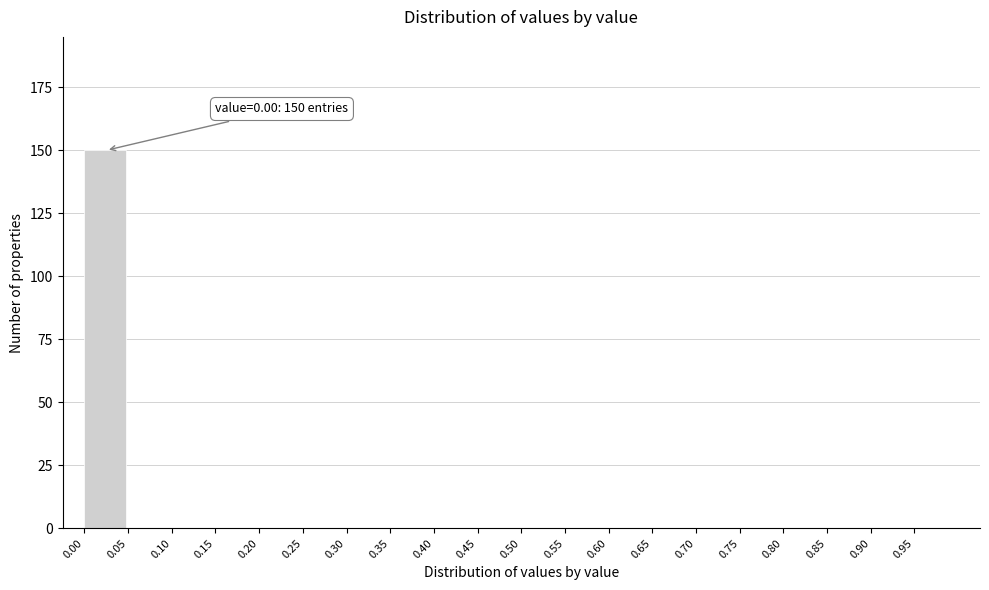

Reading right to left, what are all the values shown in this chart?

0.95=0	0.90=0	0.85=0	0.80=0	0.75=0	0.70=0	0.65=0	0.60=0	0.55=0	0.50=0	0.45=0	0.40=0	0.35=0	0.30=0	0.25=0	0.20=0	0.15=0	0.10=0	0.05=0	0.00=150